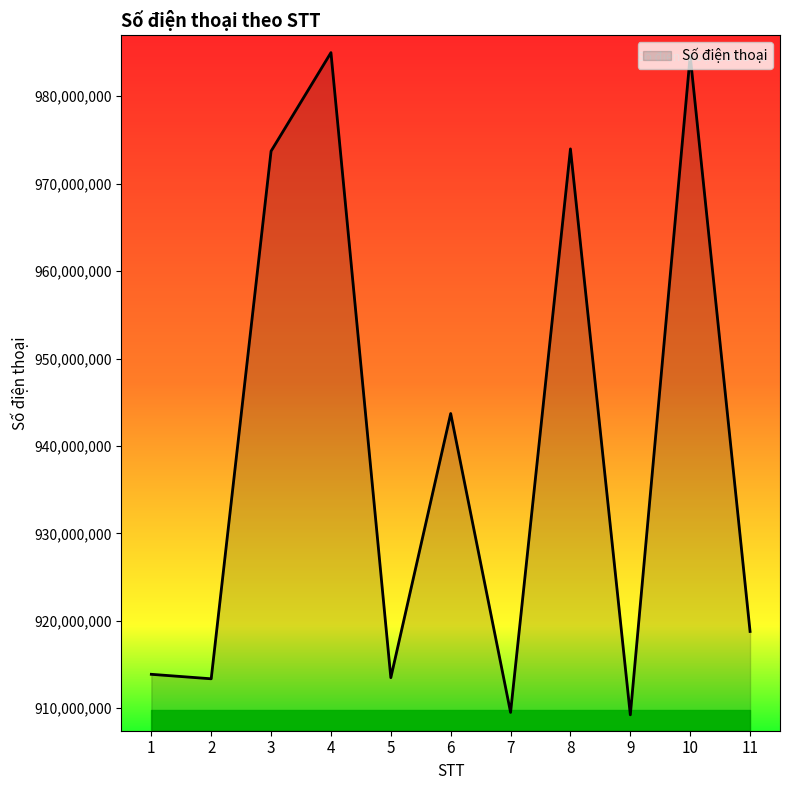

Does the chart display data point markers on the line(s)?

No